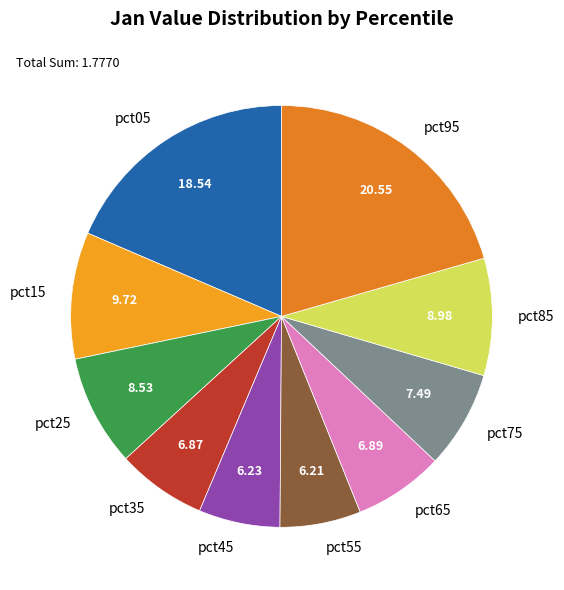

Which slice is the largest?

pct95